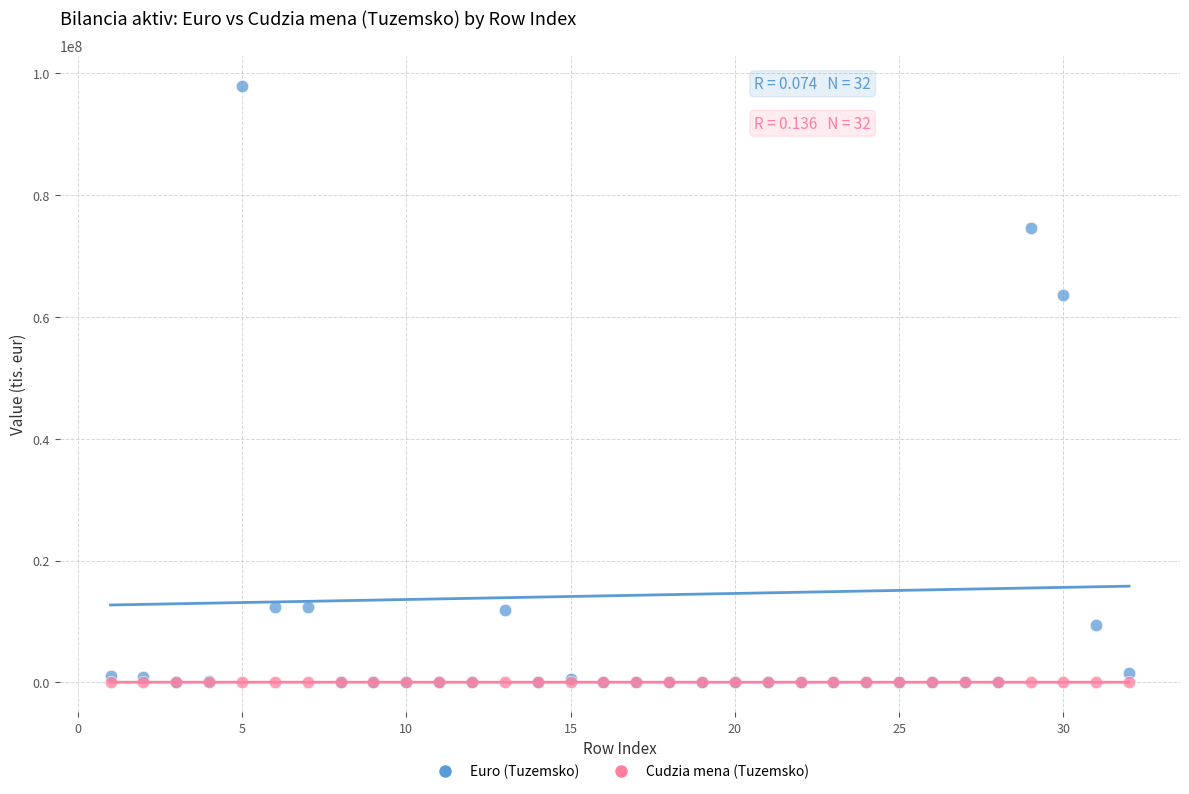

Across all series, what Y value is closest to 49010401?

63650987